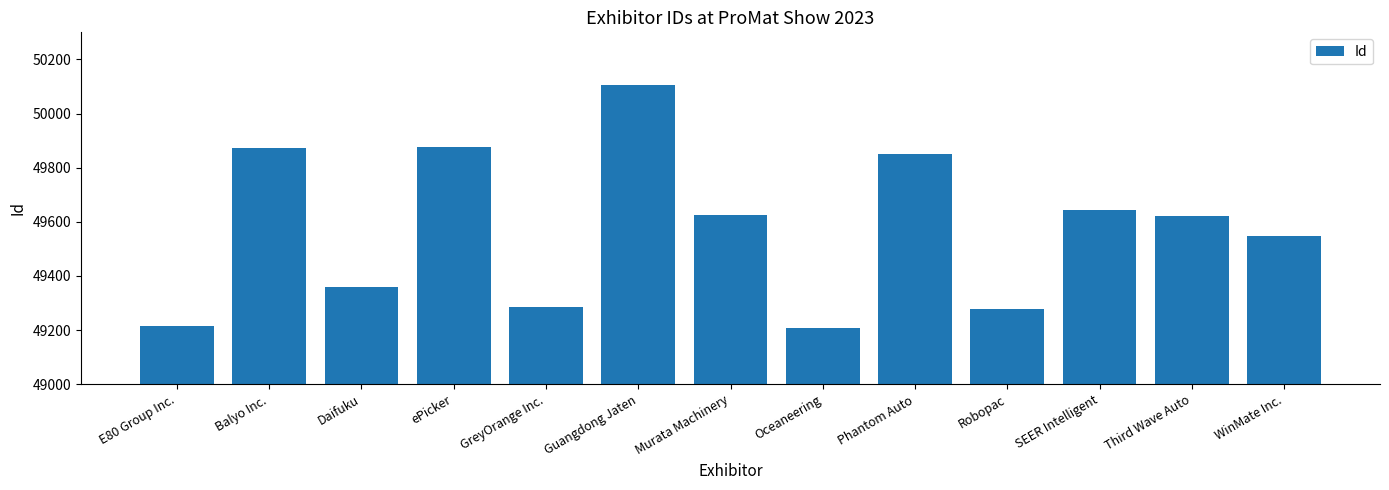

What is the sum of the values at SEER Intelligent and Third Wave Auto?

99265